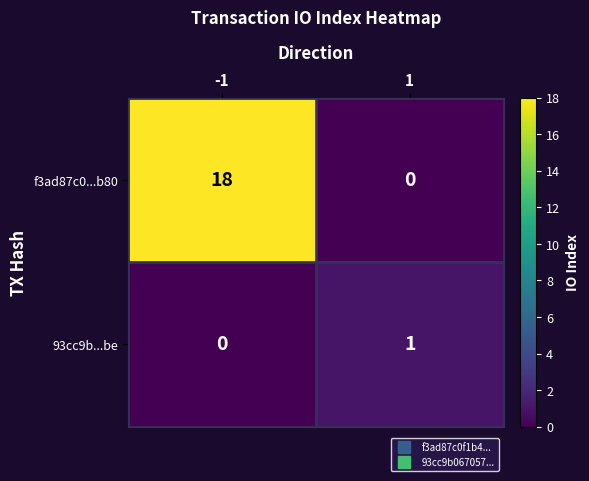

Count the number of data series in this chart.

2